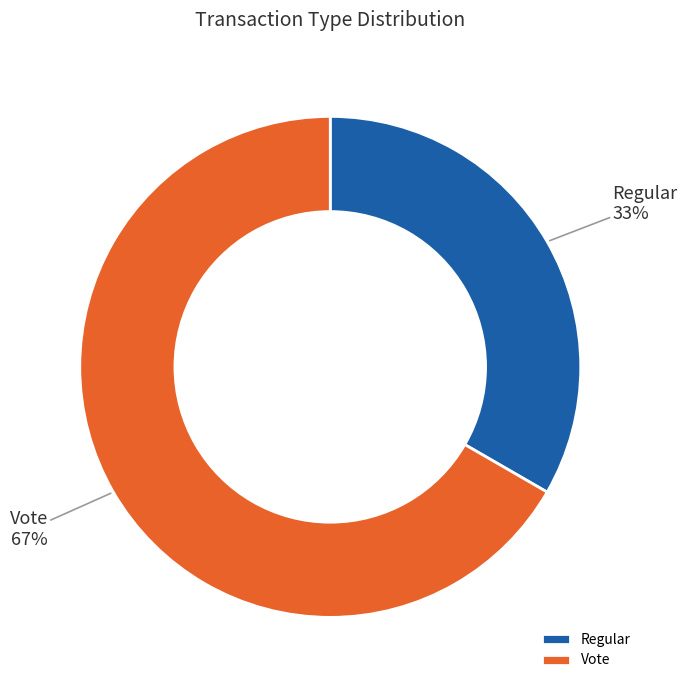

True or false: Regular accounts for 45% of the total.

False